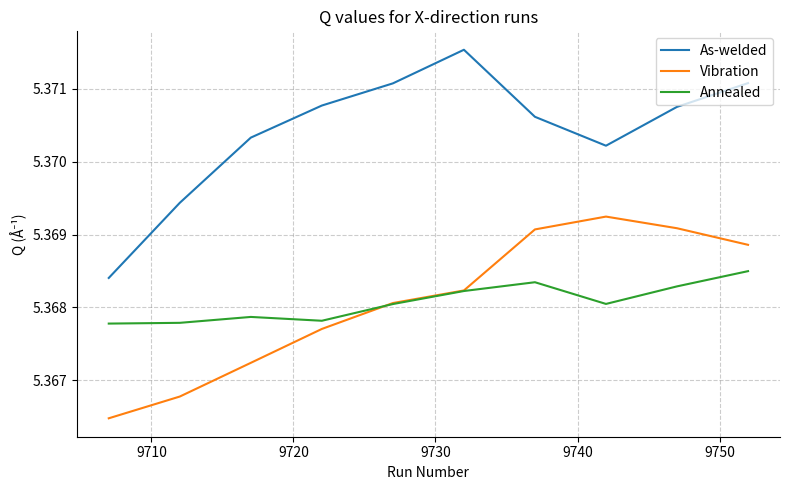

List the series in order of their peak value, highest first.

As-welded, Vibration, Annealed